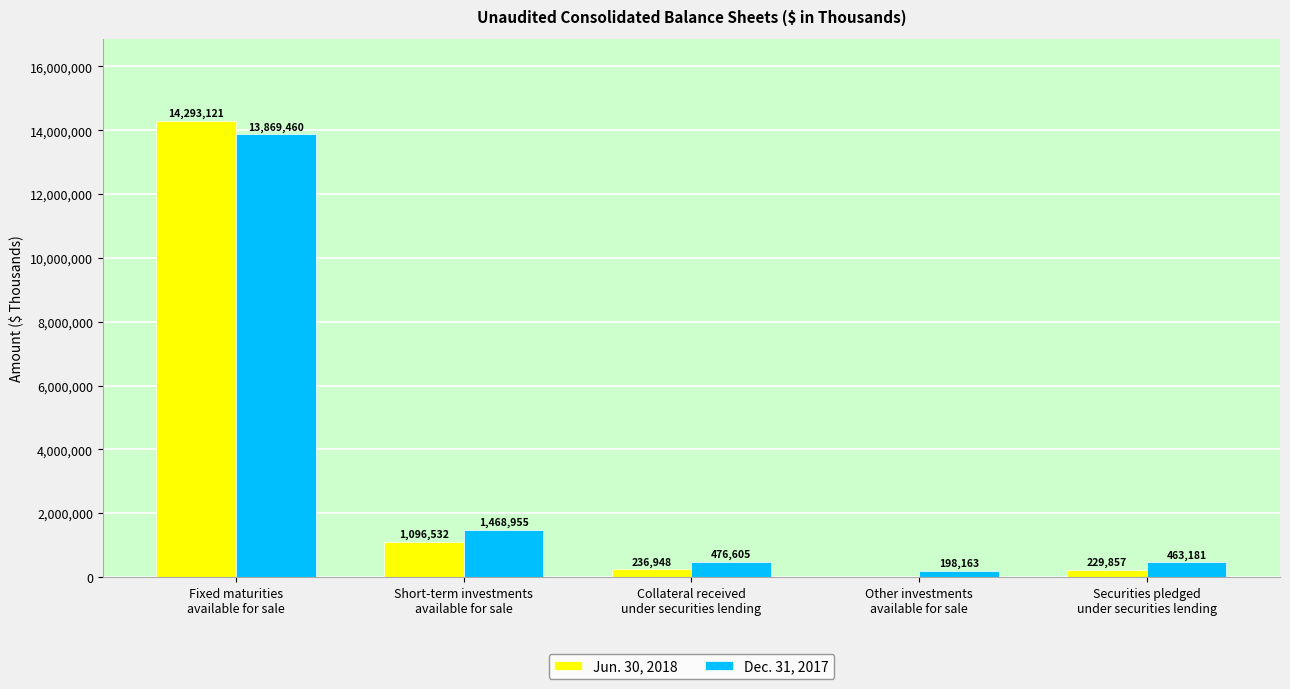

The value of Dec. 31, 2017 at Other investments
available for sale is 198163. True or false?

True